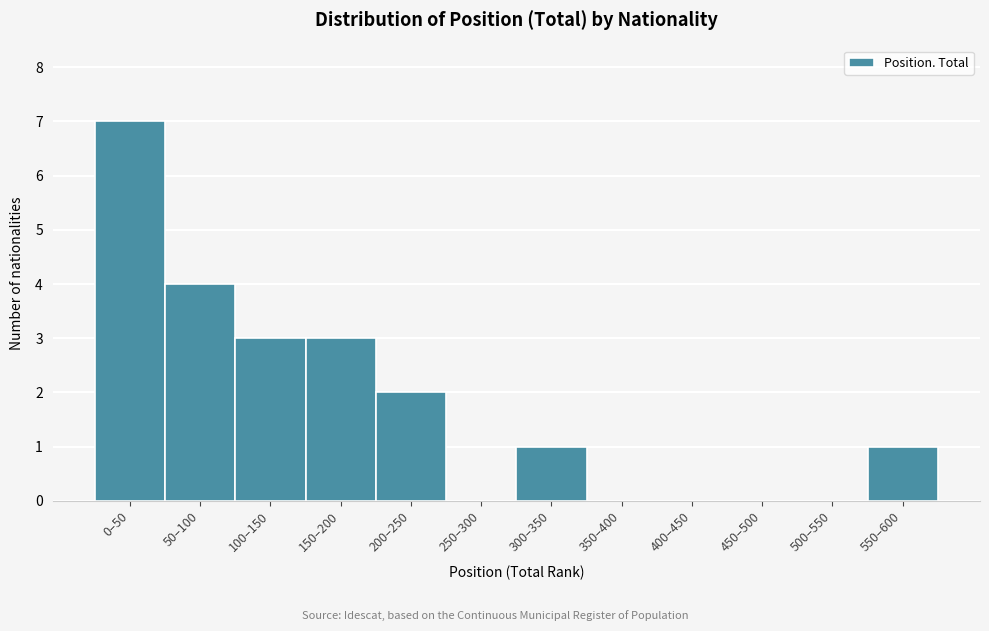

Reading left to right, extract all data points from this chart.

0–50=7	50–100=4	100–150=3	150–200=3	200–250=2	250–300=0	300–350=1	350–400=0	400–450=0	450–500=0	500–550=0	550–600=1